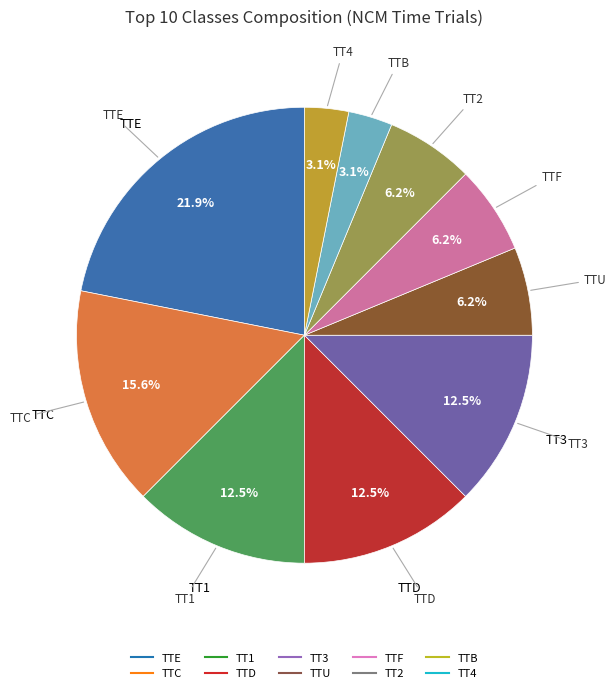

Is there any slice that represents more than half of the pie?

No